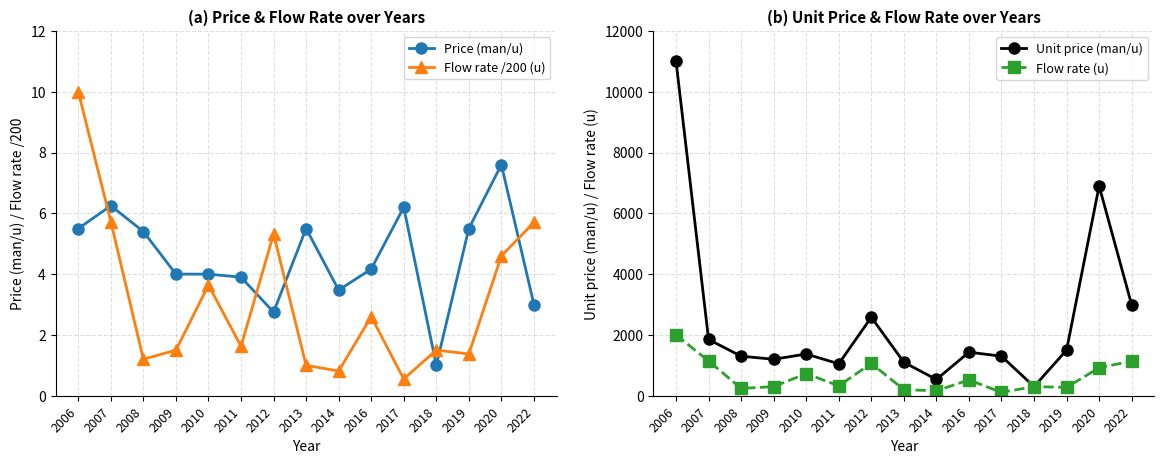

How many distinct data groups are displayed?

4